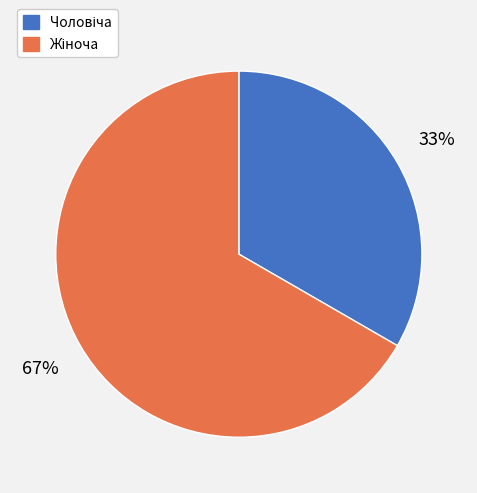

To the nearest percent, what is the average slice percentage?

50%